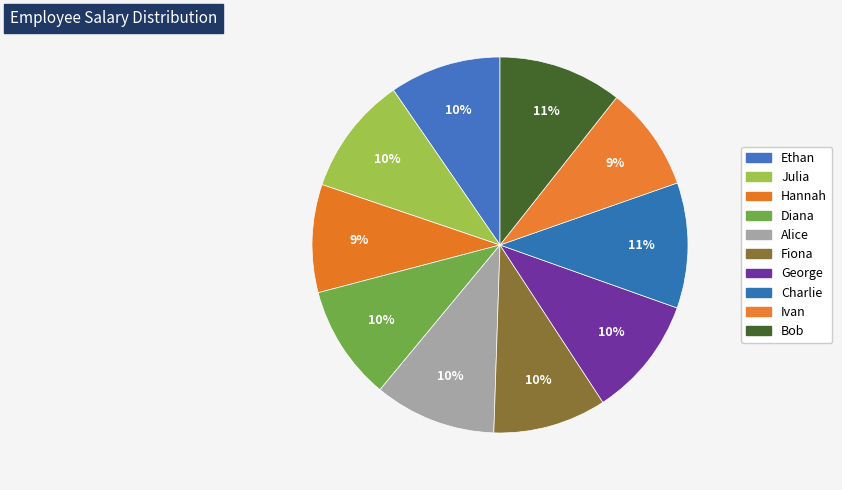

Which category has the smallest portion of the pie?

Ivan